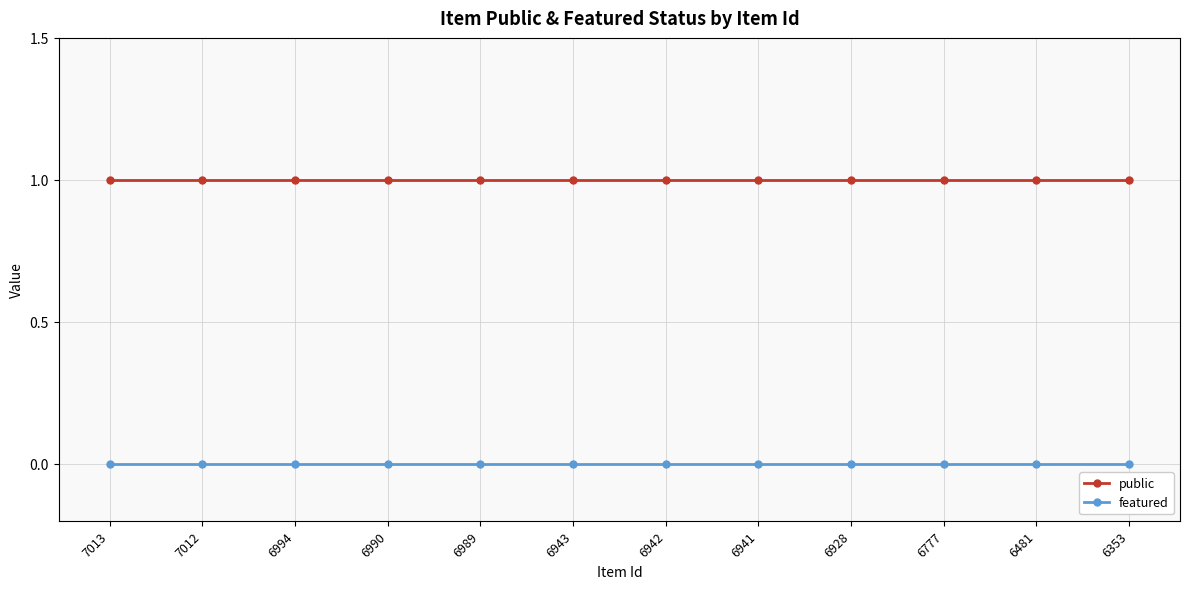

At how many categories does at least one series exceed 0?

12